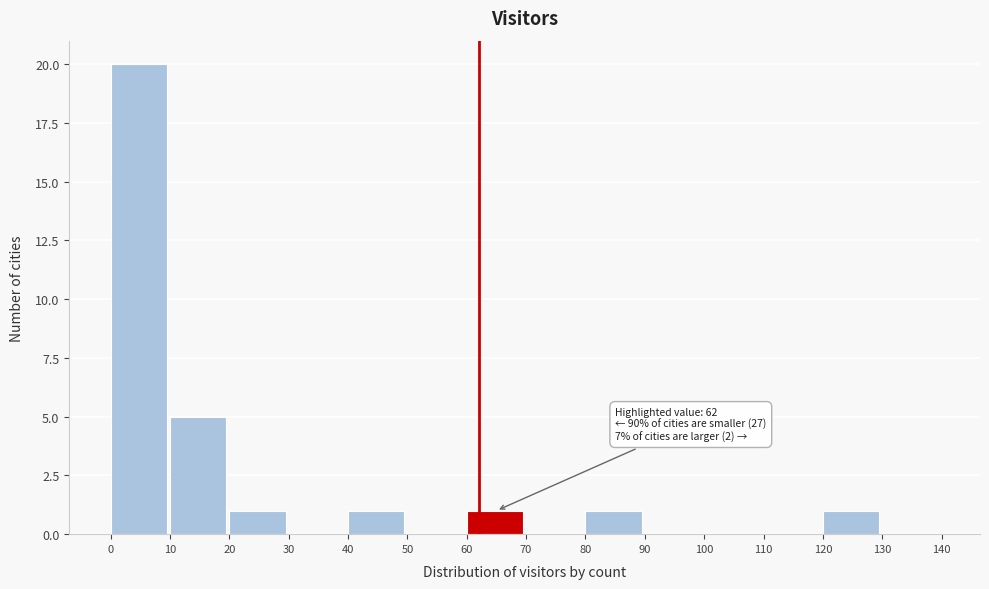

Over which range of the x-axis is the bar tallest?

0 to 10